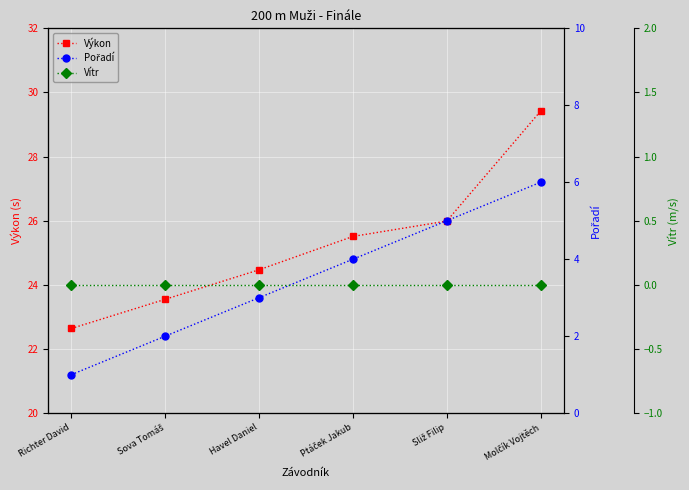

At which label does Výkon first exceed 25?

Ptáček Jakub